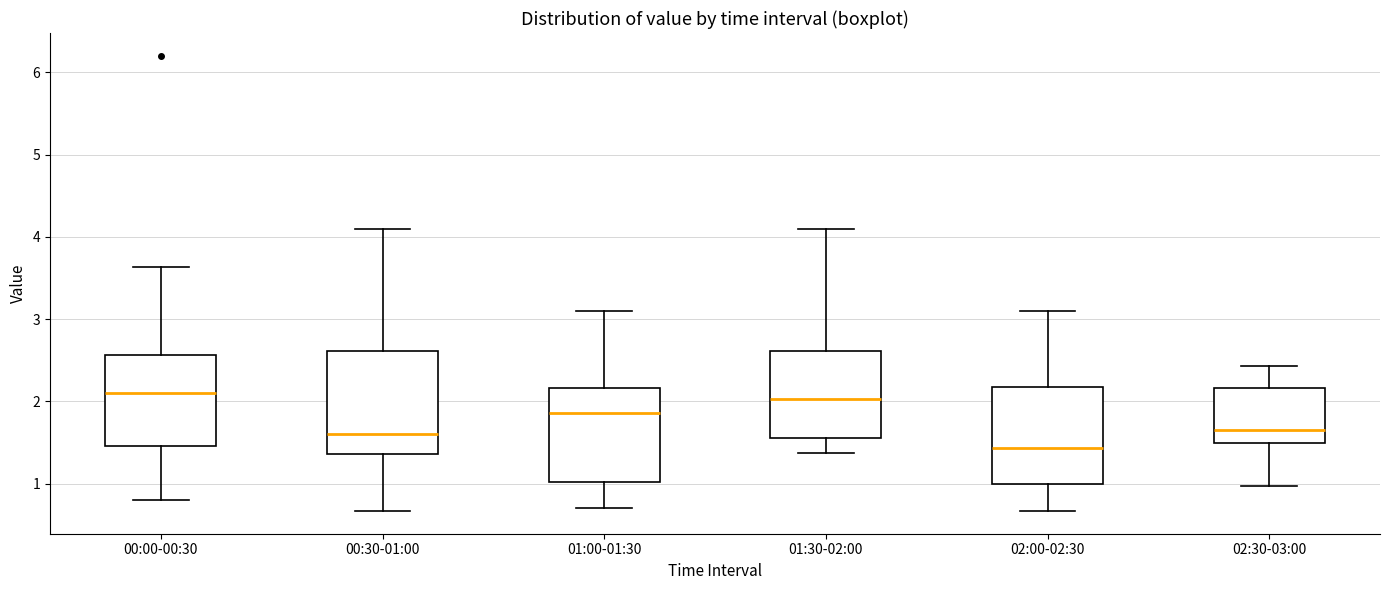

Reading left to right, transcribe this box plot: for each box, give where its median line is, the range the box spans, and where its two whiskers end, as read against the y-axis. The values are not printed on the chart, so give them approximately, as read against the axis.

00:00-00:30: median 2.1, box 1.5 to 2.6, whiskers 0.8 to 3.6
00:30-01:00: median 1.6, box 1.4 to 2.6, whiskers 0.7 to 4.1
01:00-01:30: median 1.9, box 1.0 to 2.2, whiskers 0.7 to 3.1
01:30-02:00: median 2.0, box 1.6 to 2.6, whiskers 1.4 to 4.1
02:00-02:30: median 1.4, box 1.0 to 2.2, whiskers 0.7 to 3.1
02:30-03:00: median 1.7, box 1.5 to 2.2, whiskers 1.0 to 2.4